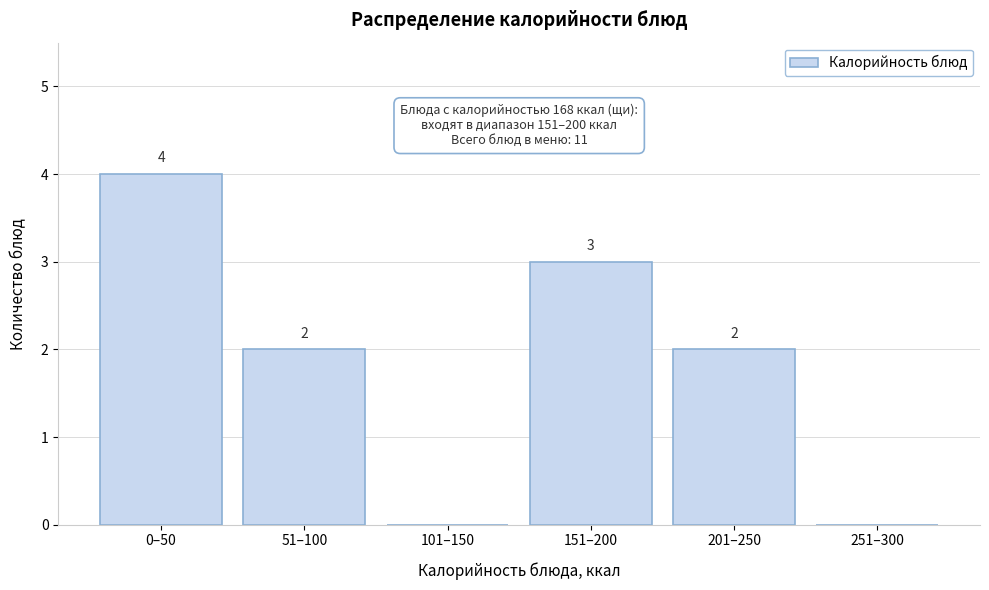

Reading right to left, list all the values displayed in this chart.

251–300=0	201–250=2	151–200=3	101–150=0	51–100=2	0–50=4